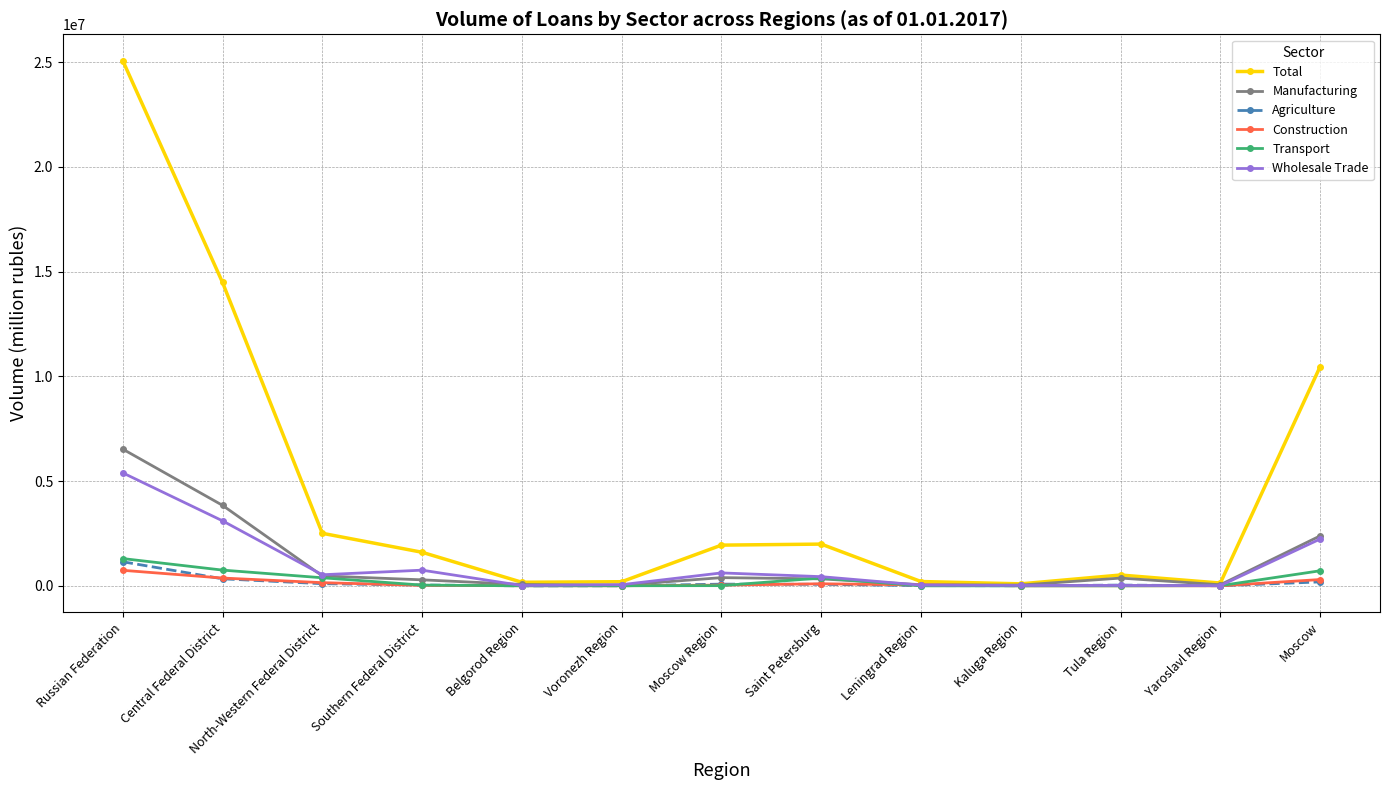

What is the label of the 4th point from the right?

Kaluga Region